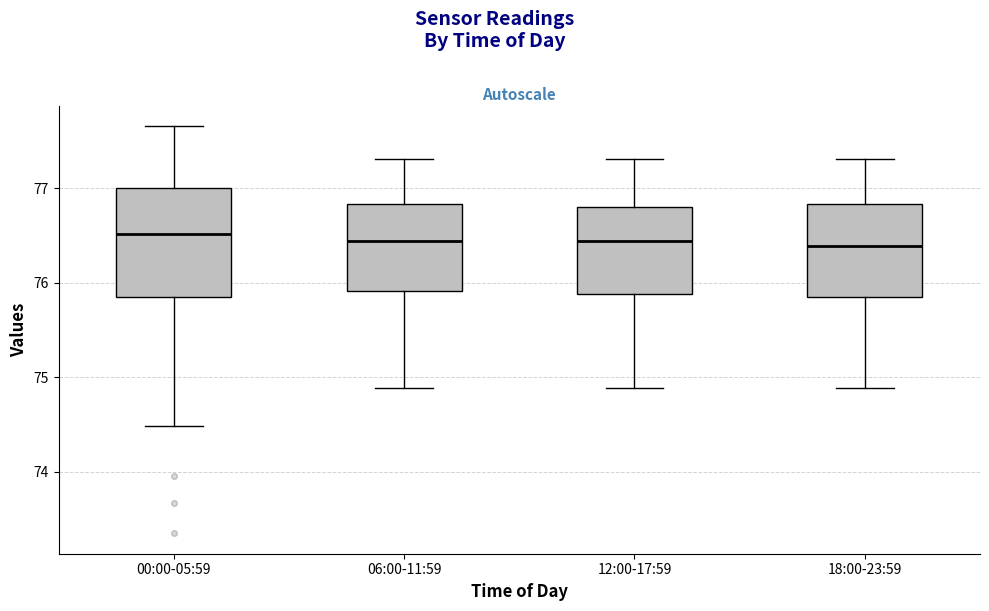

Reading left to right, read every box against the y-axis: the position of its median line, the range the box covers, and the ends of its whiskers. The values are not printed on the chart, so give them approximately, as read against the axis.

00:00-05:59: median 76.5, box 75.9 to 77.0, whiskers 74.5 to 77.7
06:00-11:59: median 76.4, box 75.9 to 76.8, whiskers 74.9 to 77.3
12:00-17:59: median 76.4, box 75.9 to 76.8, whiskers 74.9 to 77.3
18:00-23:59: median 76.4, box 75.9 to 76.8, whiskers 74.9 to 77.3